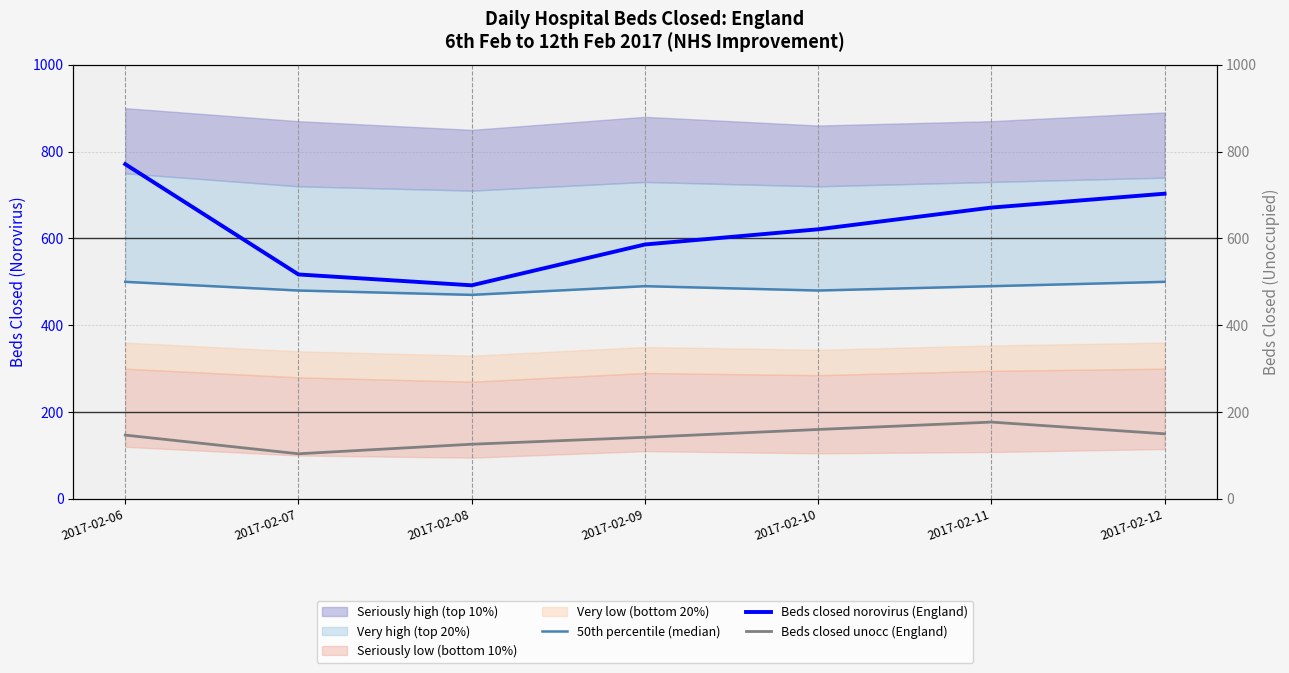

Reading left to right, extract all data points from this chart.

50th percentile (median): 500	480	470	490	480	490	500
Beds closed norovirus (England): 771	517	492	586	621	671	703
Beds closed unocc (England): 147	104	126	142	160	177	150